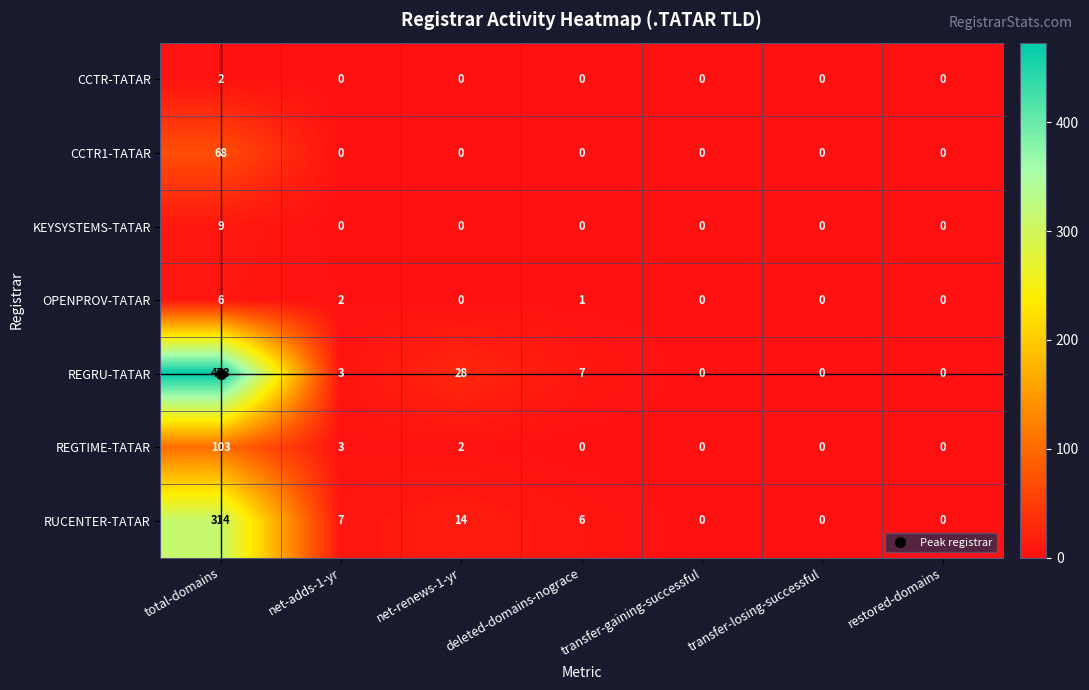

Which series has the largest total across all categories?

REGRU-TATAR